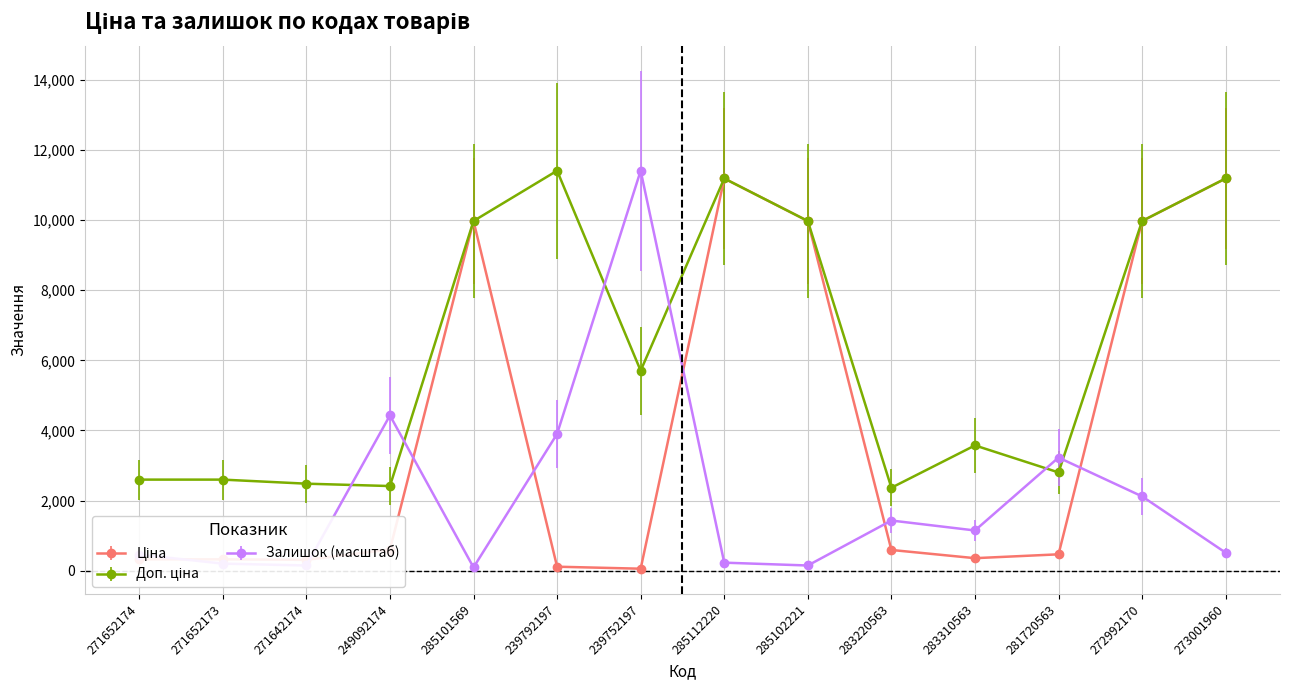

What is the spread (max minus min) of values at 273001960?

10675.0